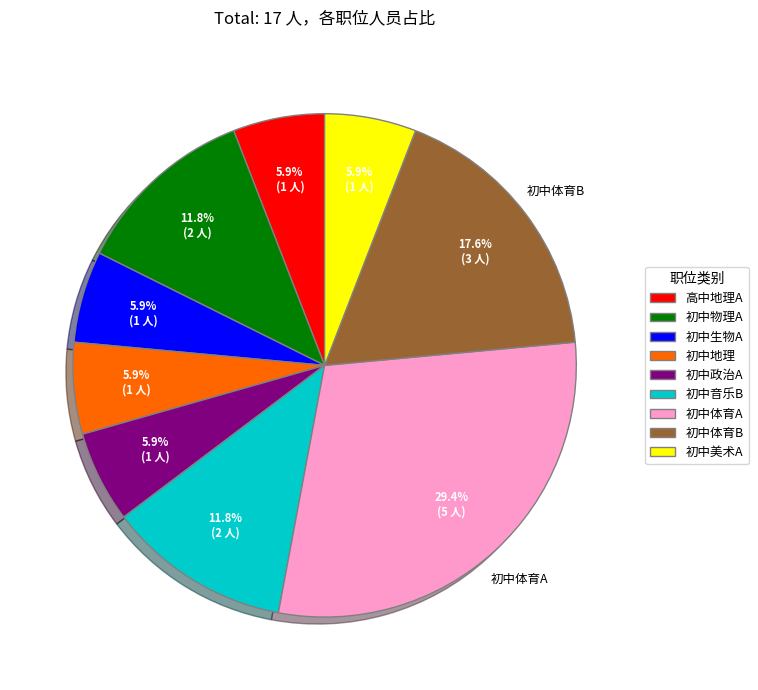

Is there any slice that represents more than half of the pie?

No